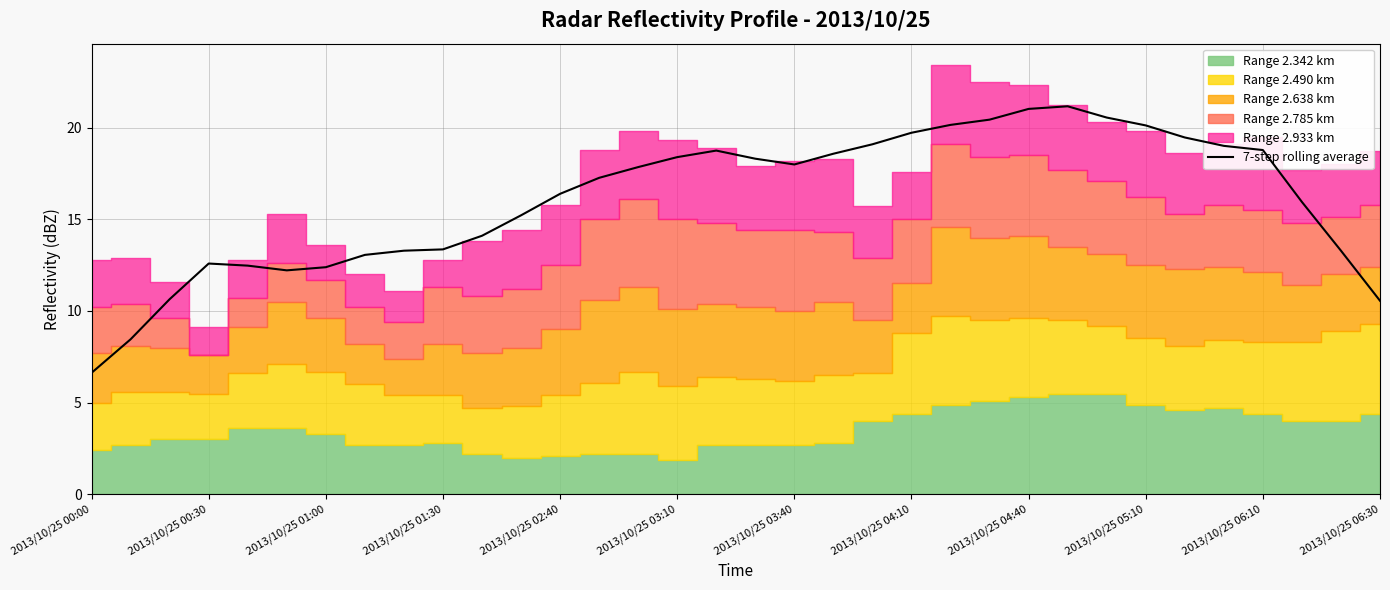

The value of 7-step rolling average at 2013/10/25 01:00 is 12.4. True or false?

True